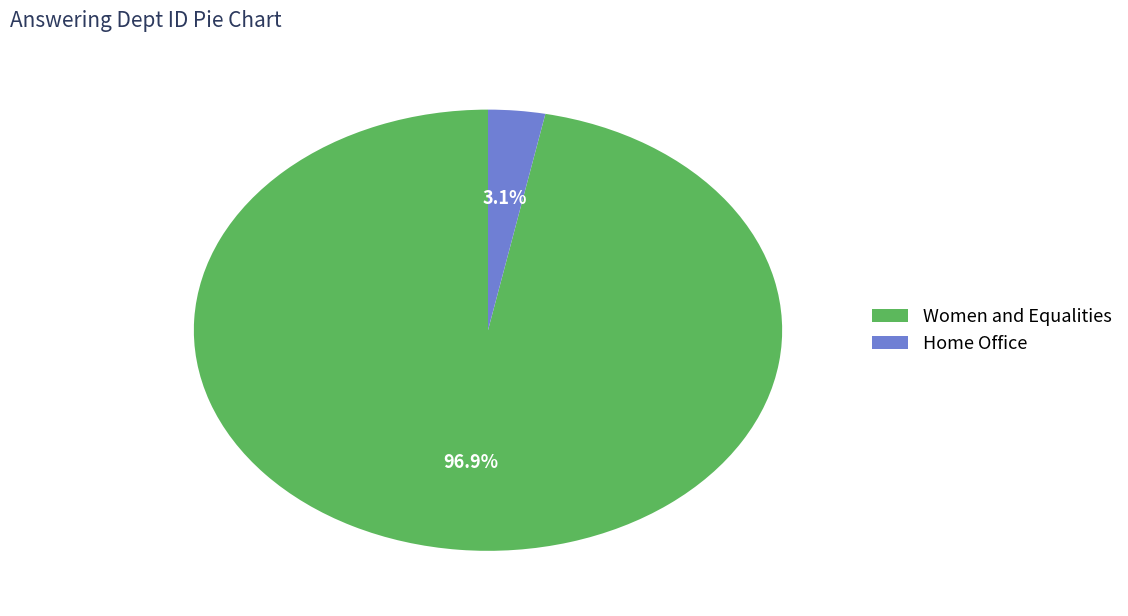

Rank the categories by value from lowest to highest.

Home Office, Women and Equalities